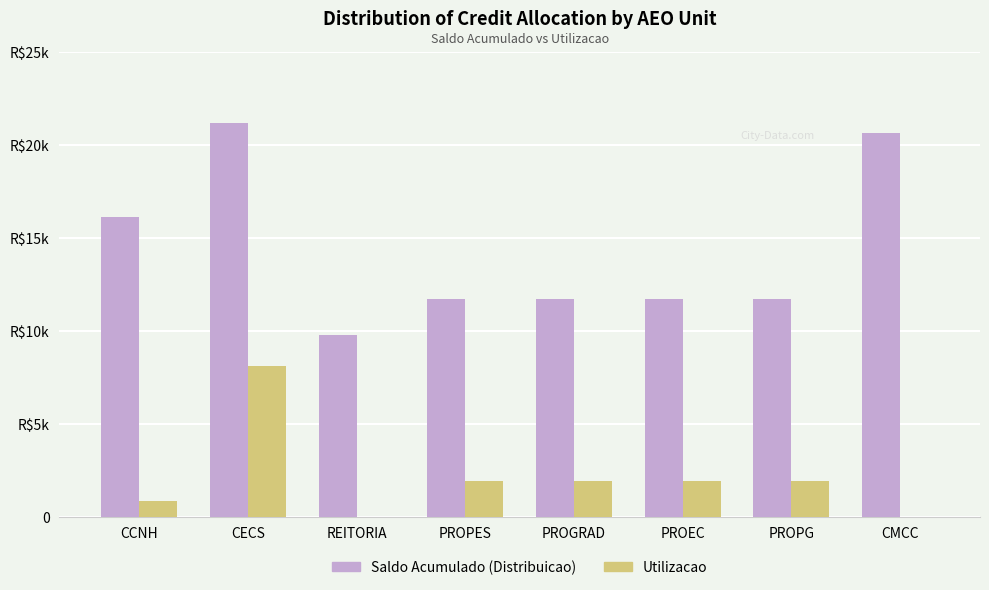

Between PROPG and CMCC, which series saw the biggest shift?

Saldo Acumulado (Distribuicao)